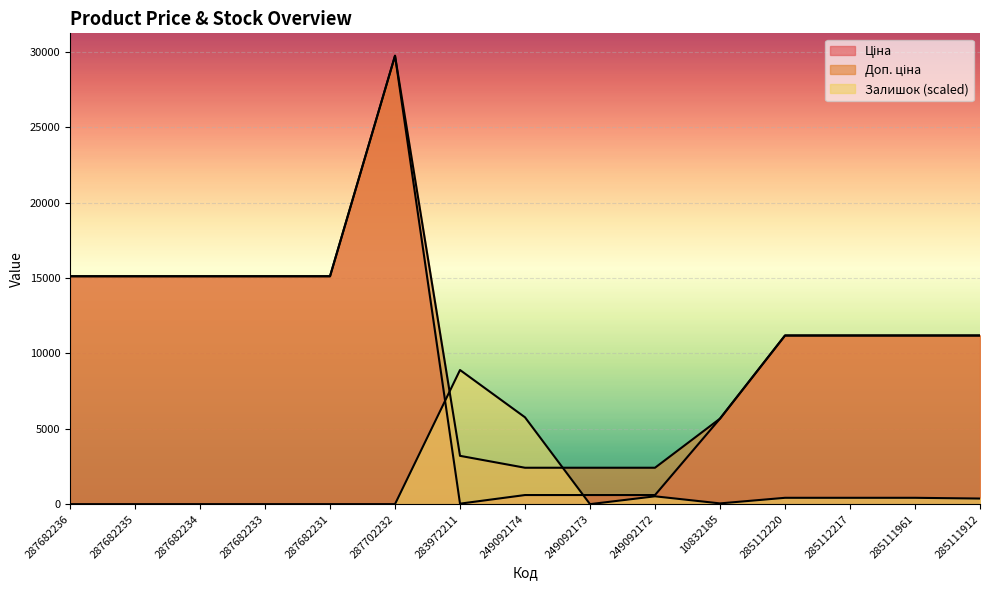

What are all the series names shown in the legend?

Ціна, Доп. ціна, Залишок